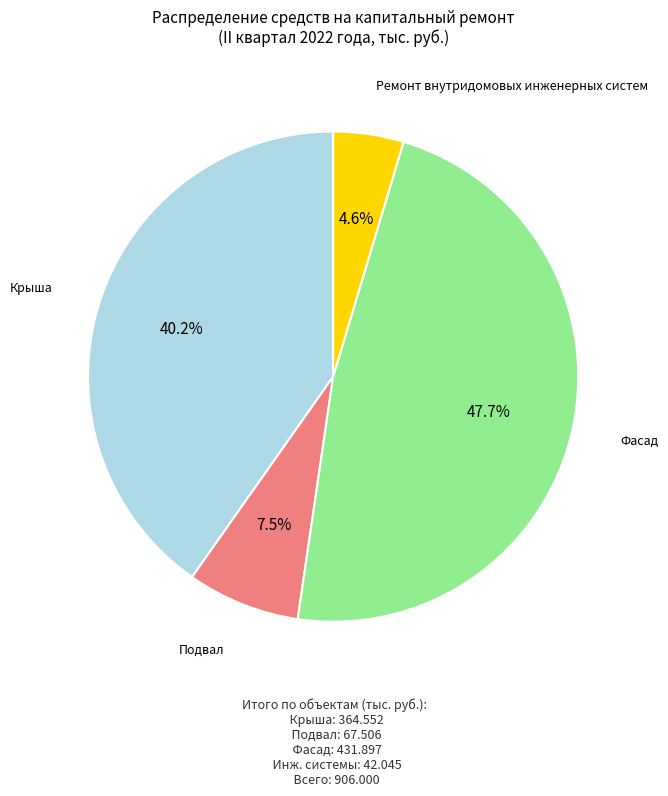

Does any single category account for the majority?

No